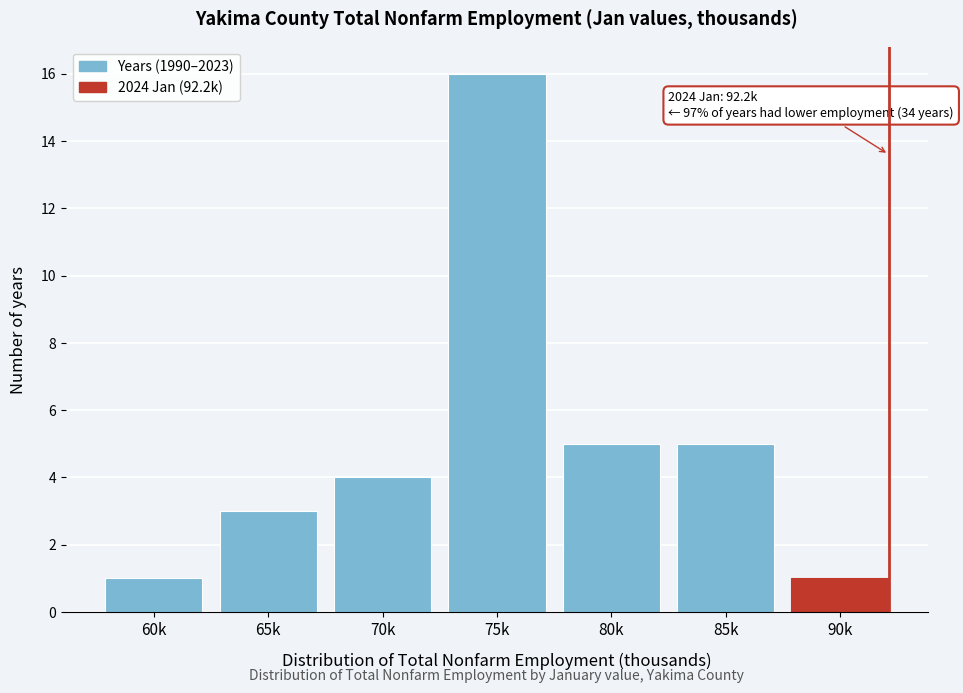

Reading left to right, list all the values displayed in this chart.

1	3	4	16	5	5	1